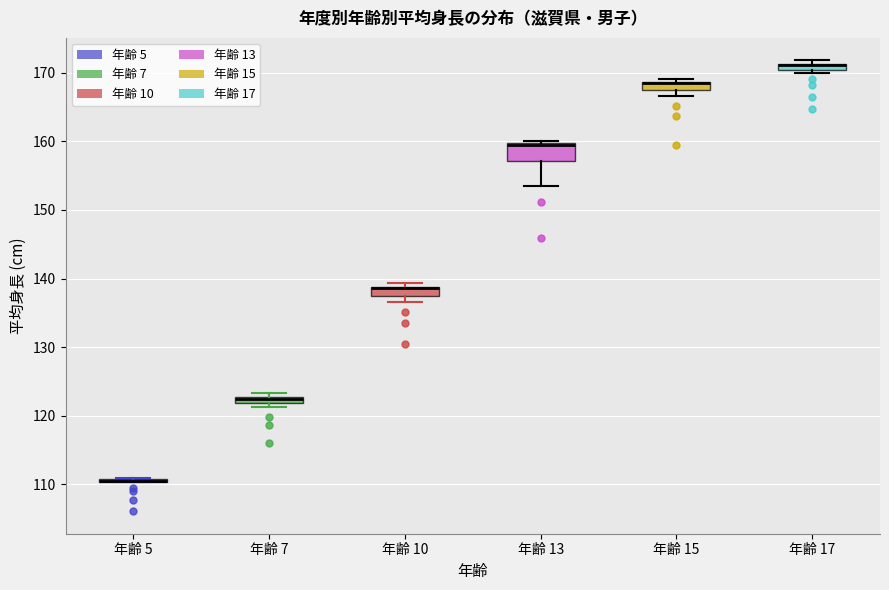

Where is the lower edge of the box for 年齢 15 on the y-axis? The values are not printed on the chart, so give them approximately, as read against the axis.

168